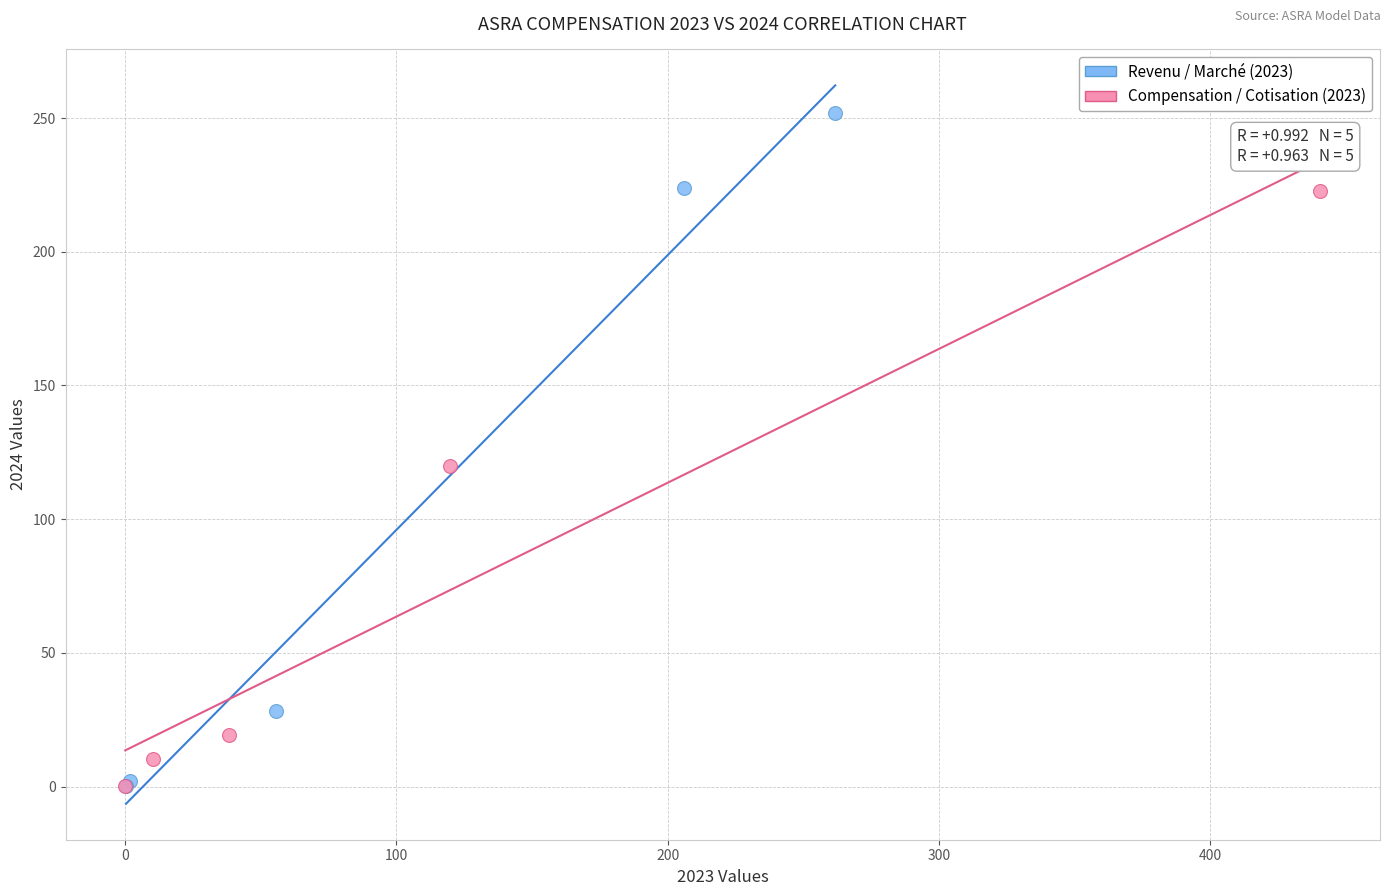

Which series reaches the maximum Y coordinate?

Revenu / Marché (2023)